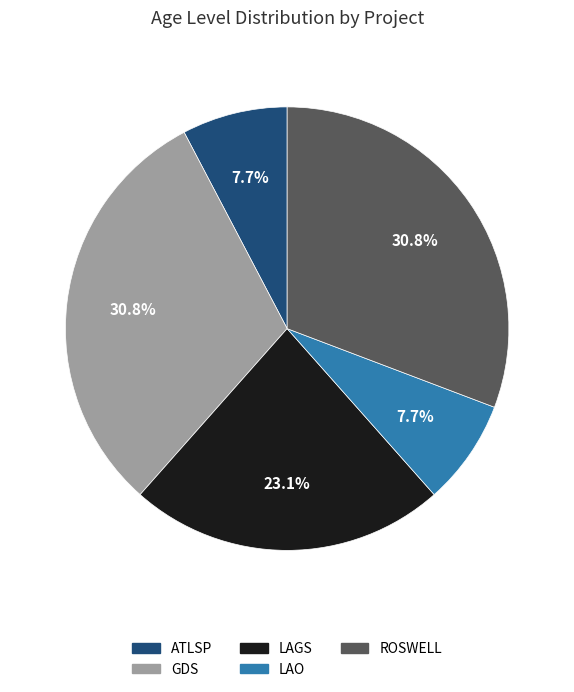

Does any single category account for the majority?

No